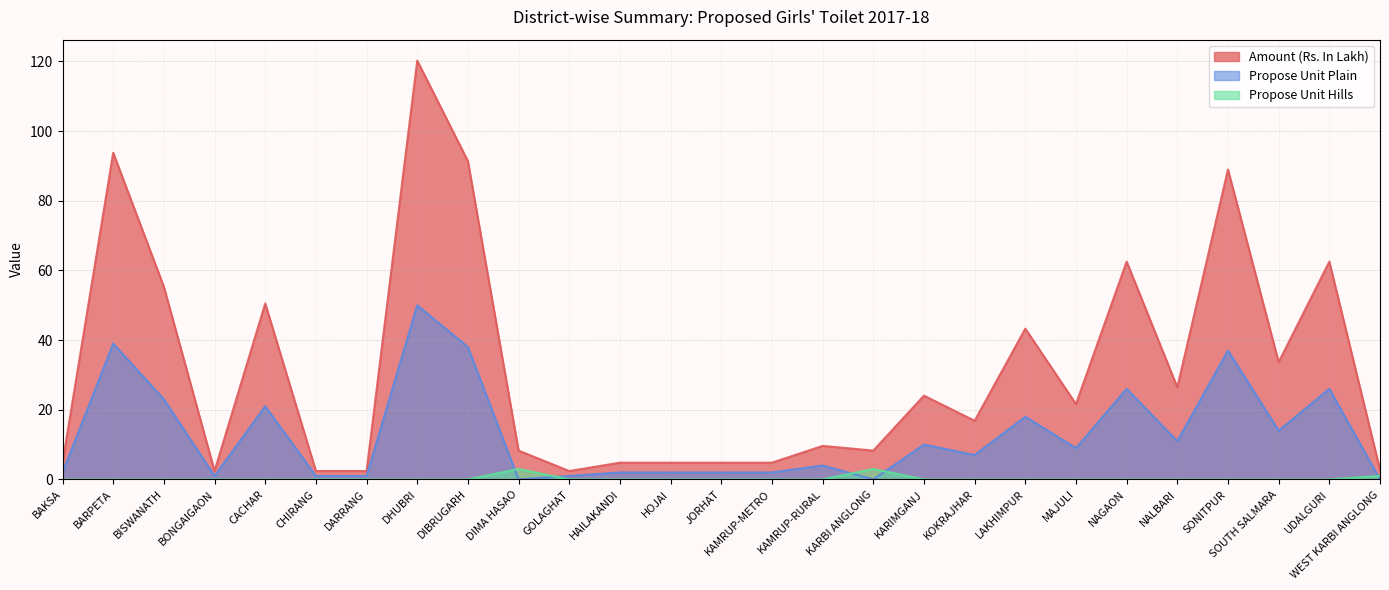

True or false: Propose Unit Hills has more than 1 points higher than both neighbors.

True